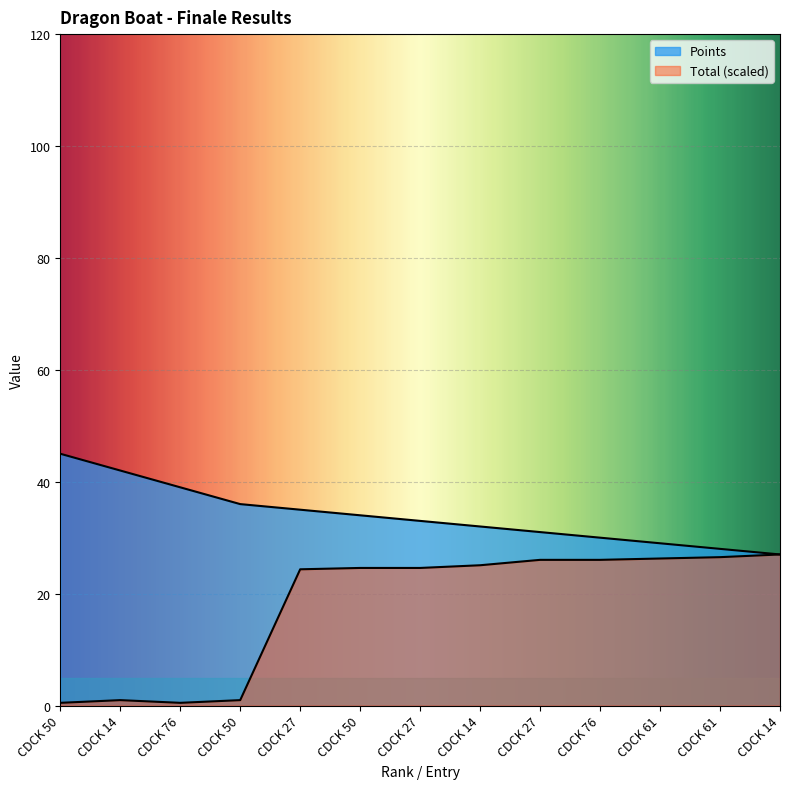

The Total series shows 24.3 at CDCK 27. True or false?

True